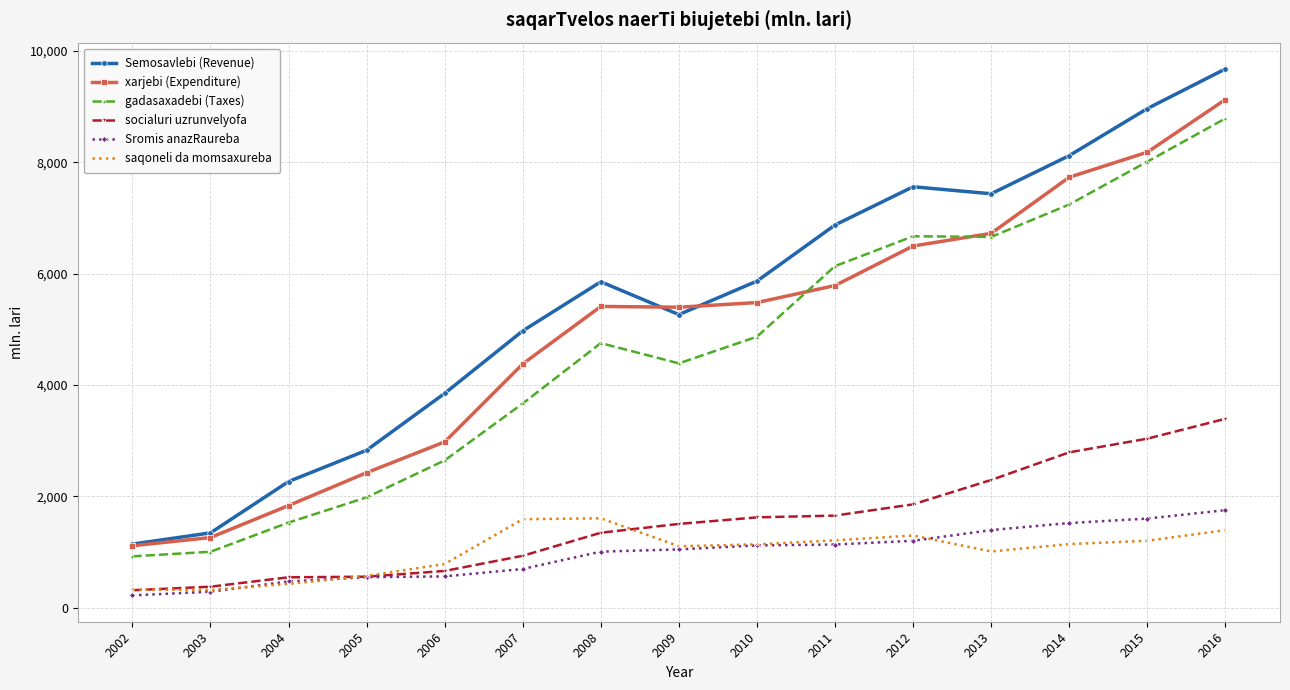

What is the difference between the maximum and second lowest values in the Sromis anazRaureba series?

1464.3